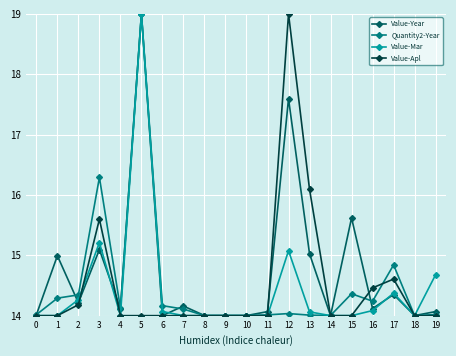

What are all the series names shown in the legend?

Value-Year, Quantity2-Year, Value-Mar, Value-Apl